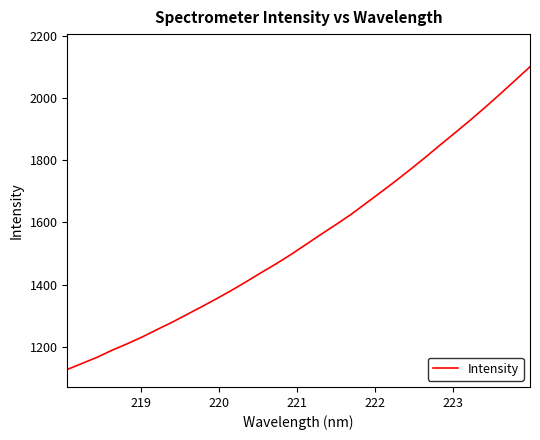

What is the sum of all values?

49583.5